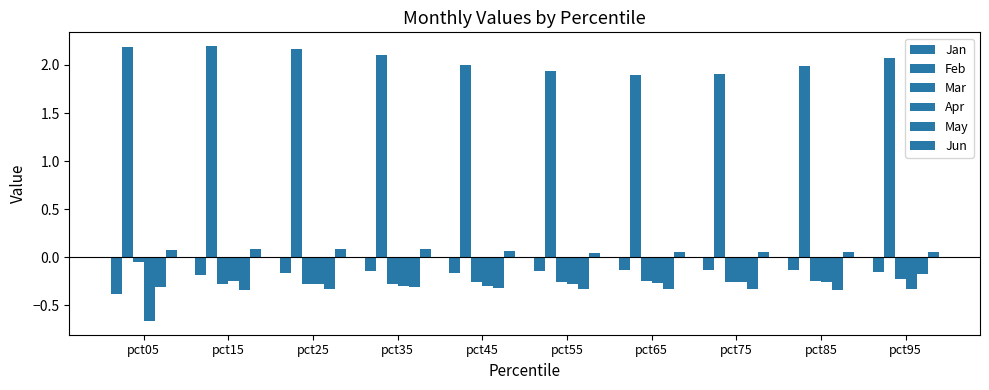

Reading left to right, transcribe all the data shown in this chart.

Jan: -0.4	-0.2	-0.2	-0.1	-0.2	-0.1	-0.1	-0.1	-0.1	-0.2
Feb: 2.2	2.2	2.2	2.1	2.0	1.9	1.9	1.9	2.0	2.1
Mar: -0.1	-0.3	-0.3	-0.3	-0.3	-0.3	-0.2	-0.3	-0.3	-0.2
Apr: -0.7	-0.2	-0.3	-0.3	-0.3	-0.3	-0.3	-0.3	-0.3	-0.3
May: -0.3	-0.3	-0.3	-0.3	-0.3	-0.3	-0.3	-0.3	-0.3	-0.2
Jun: 0.1	0.1	0.1	0.1	0.1	0.0	0.1	0.1	0.1	0.0